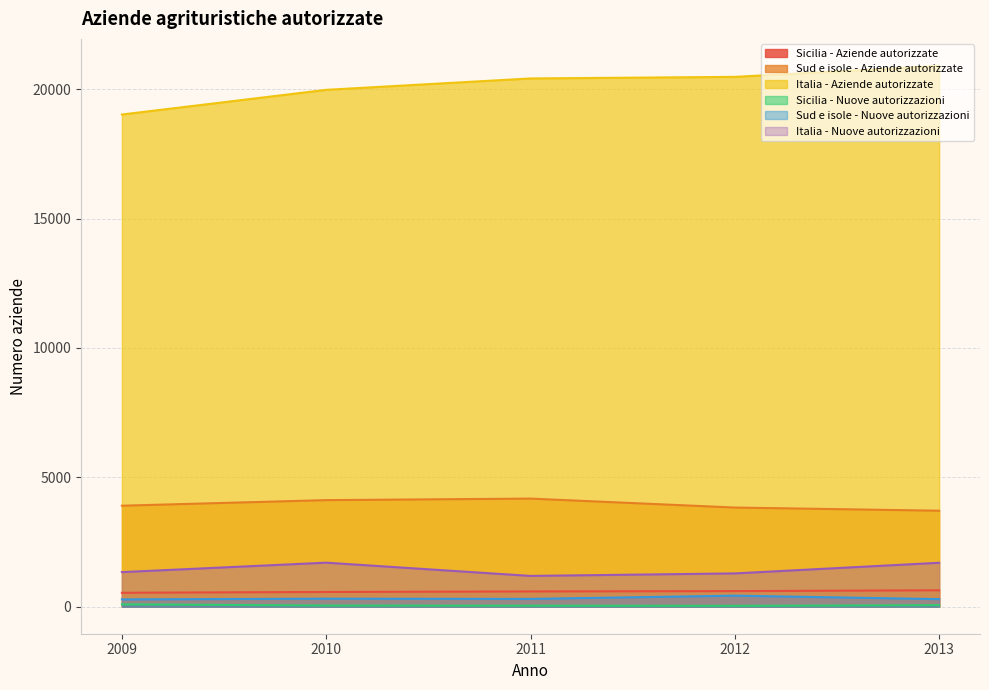

Where is the first local minimum for Italia - Nuove autorizzazioni?

2011